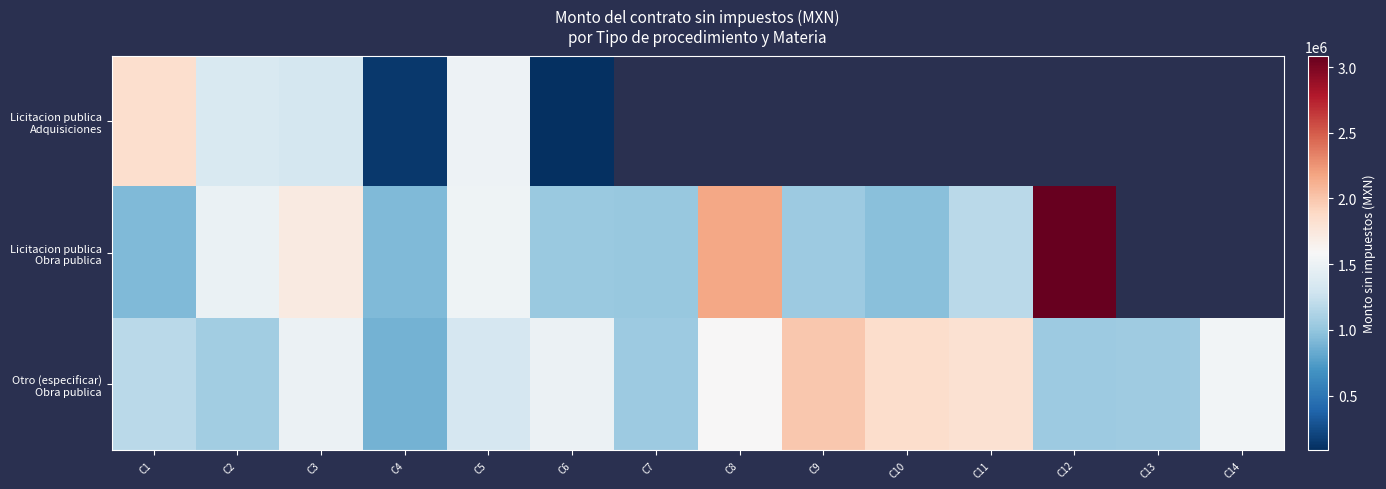

What is the difference between the Otro (especificar) Obra publica values at C13 and C9?

944852.6